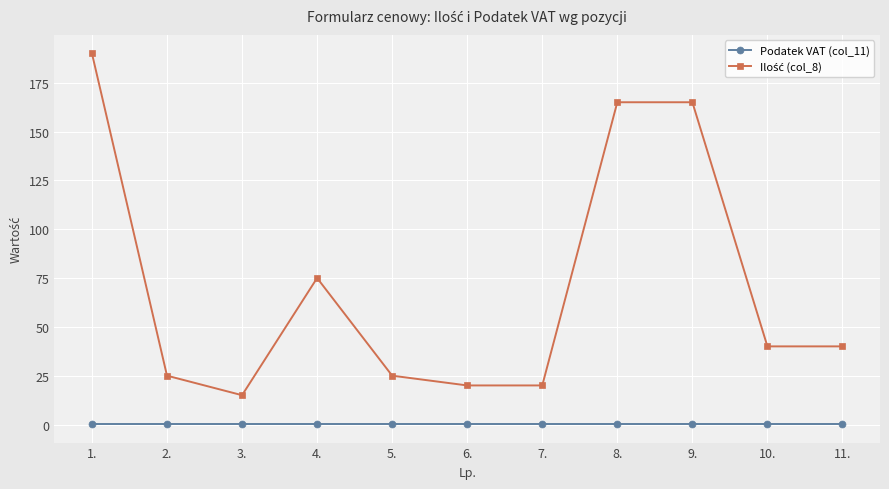

Count the number of categories in the chart.

11